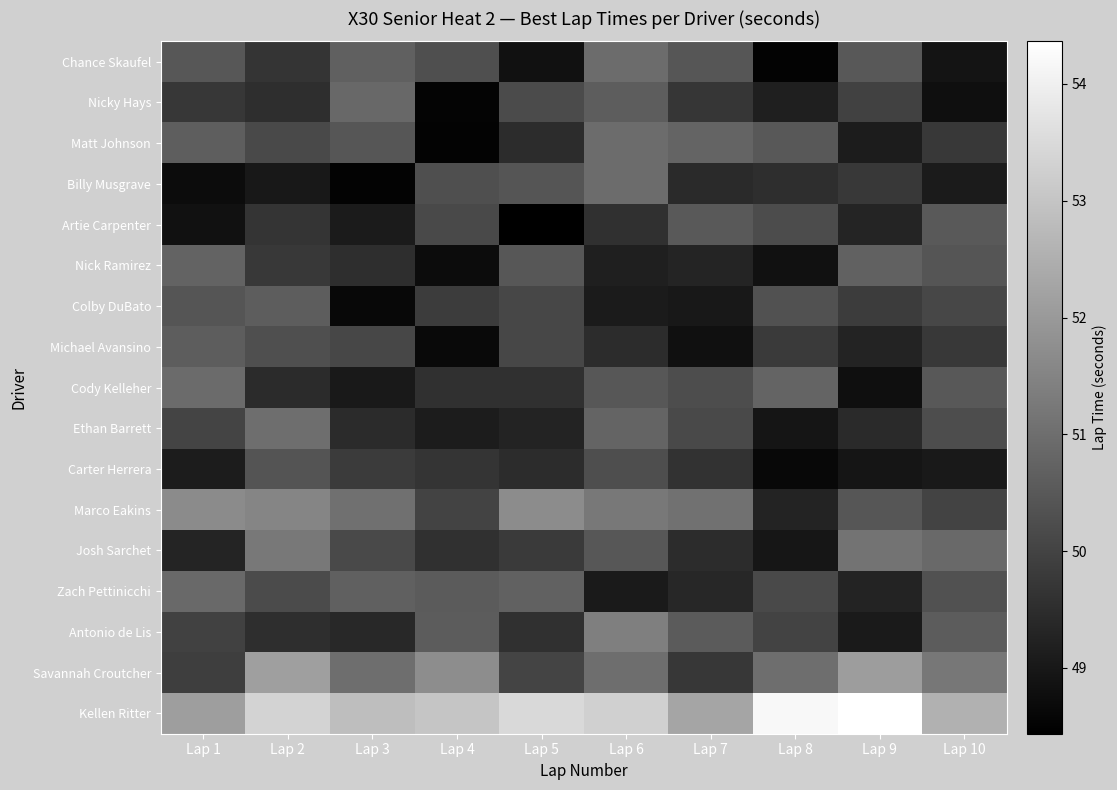

How many categories are shown in the chart?

10